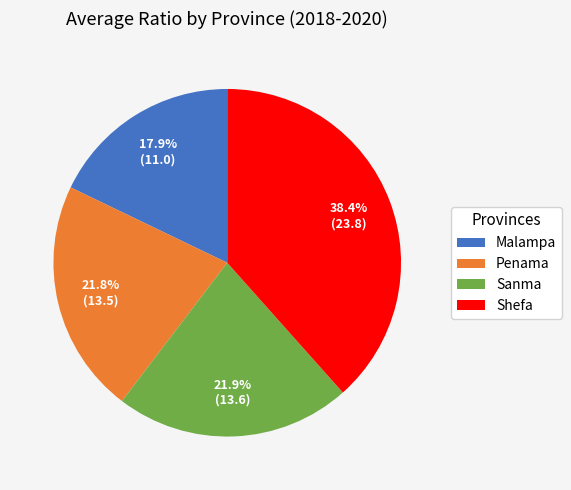

Which category has the smallest portion of the pie?

Malampa